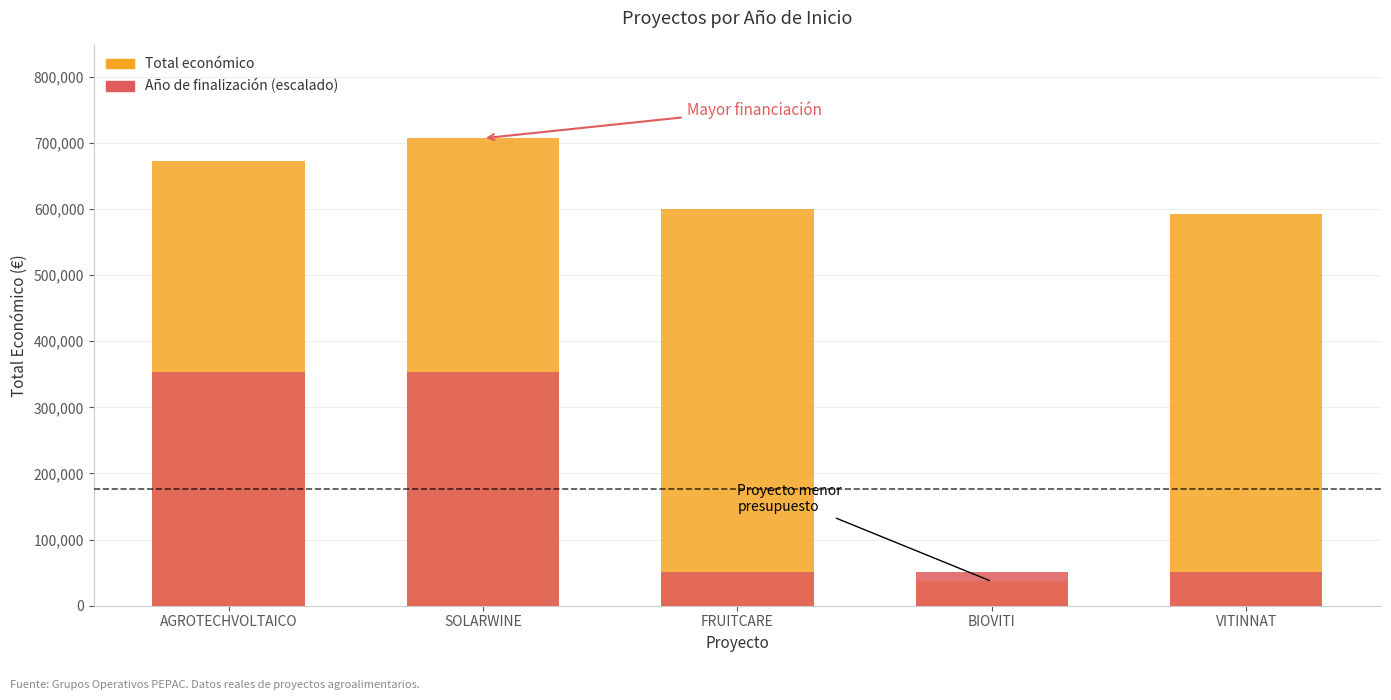

Reading left to right, what are all the values shown in this chart?

Total económico: AGROTECHVOLTAICO=672807.0	SOLARWINE=706697.0	FRUITCARE=599636.0	BIOVITI=36647.0	VITINNAT=591878.0
Año de finalización (escalado): AGROTECHVOLTAICO=353348.5	SOLARWINE=353348.5	FRUITCARE=50478.4	BIOVITI=50478.4	VITINNAT=50478.4